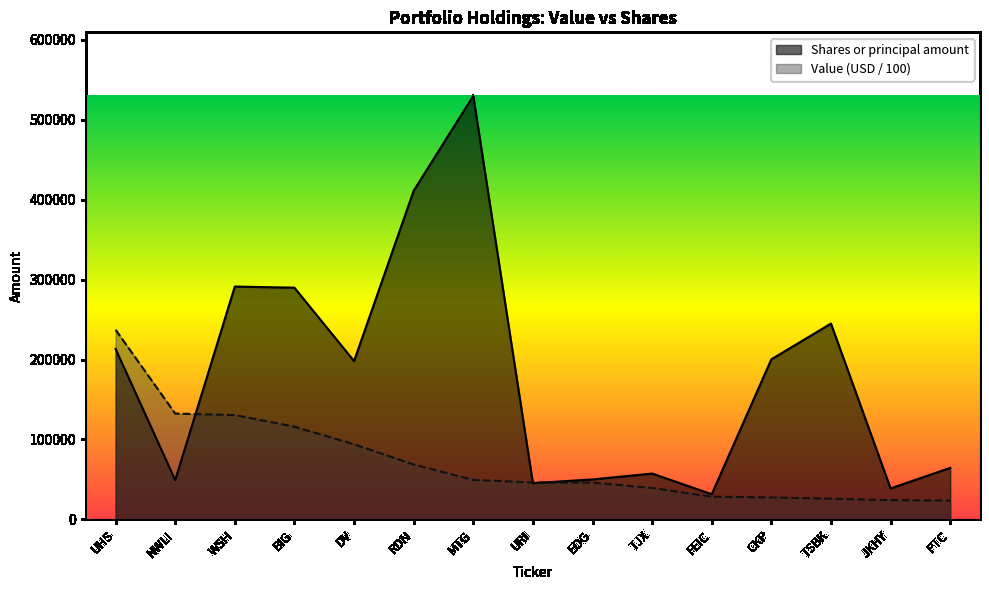

What is the spread (max minus min) of values at DV?

104004